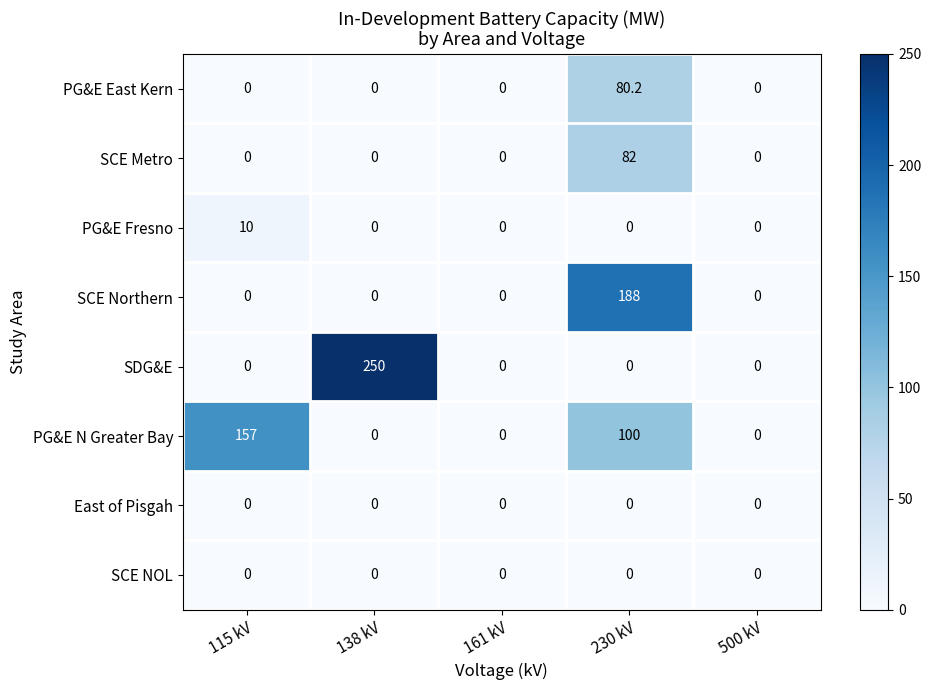

Is it true that PG&E N Greater Bay equals 0.0 at 161 kV?

True